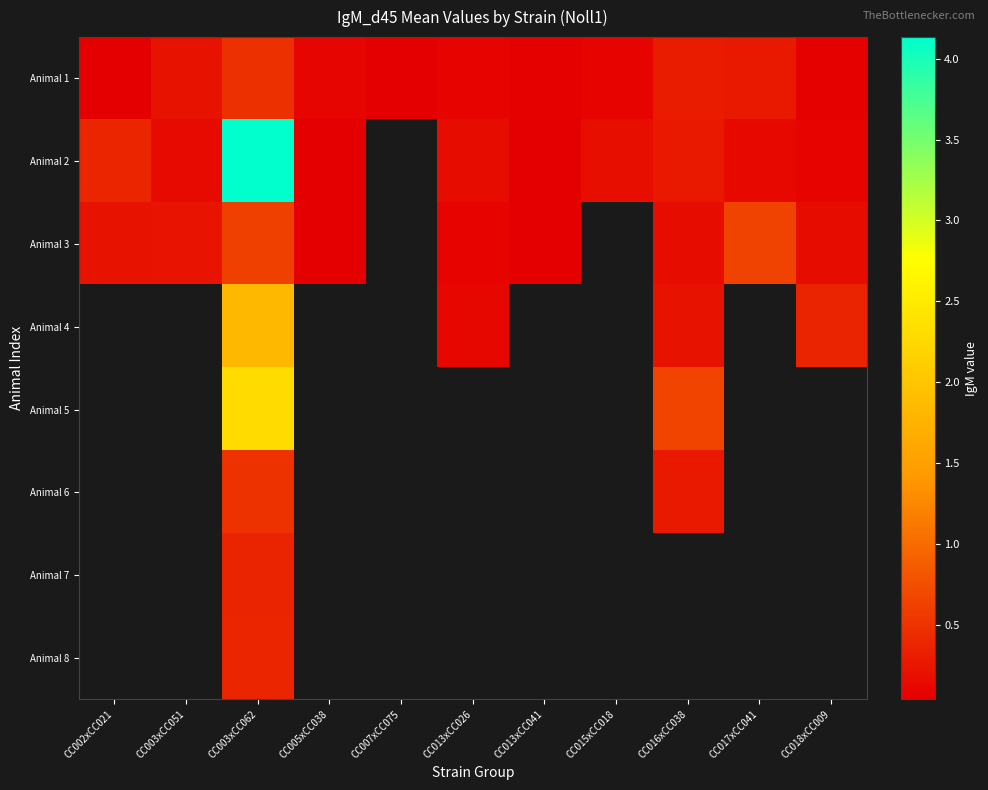

At which category does the chart reach its peak across all series?

CC003xCC062